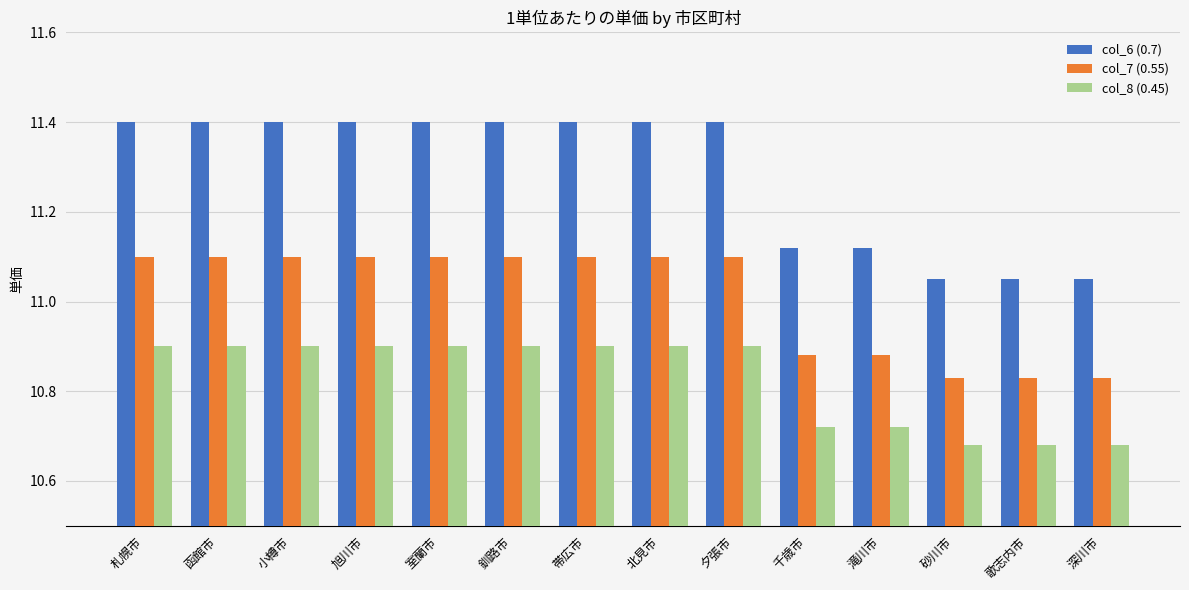

How many series are shown in this chart?

3